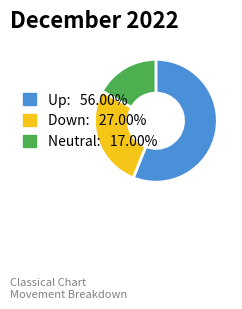

Does any single category account for the majority?

Yes